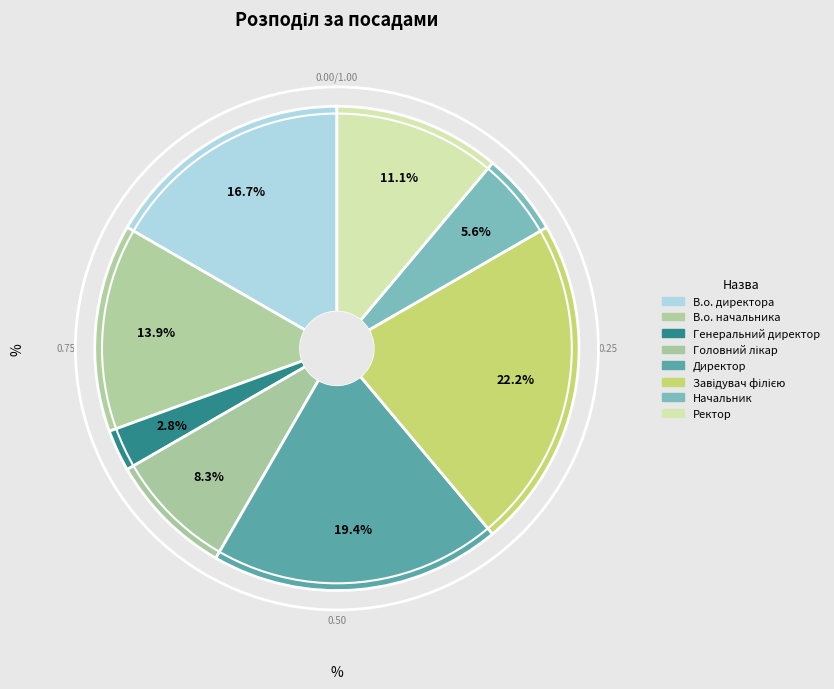

Count the number of slices in the pie.

8